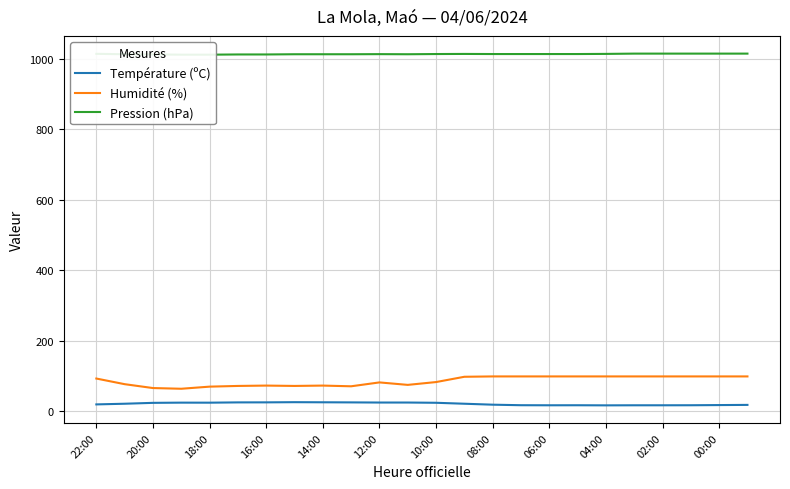

What is the lowest value of the Pression (hPa) series?

1012.1